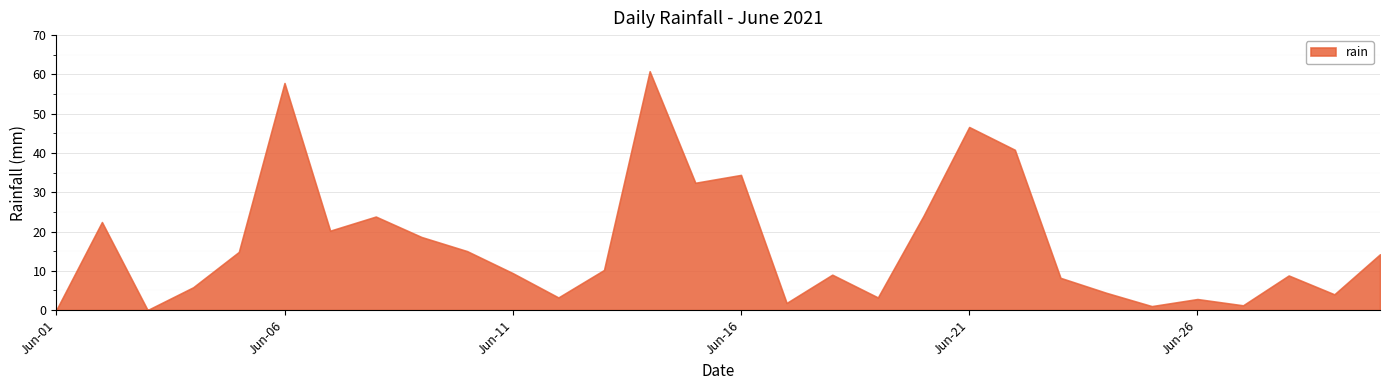

How many values are below 10?

15